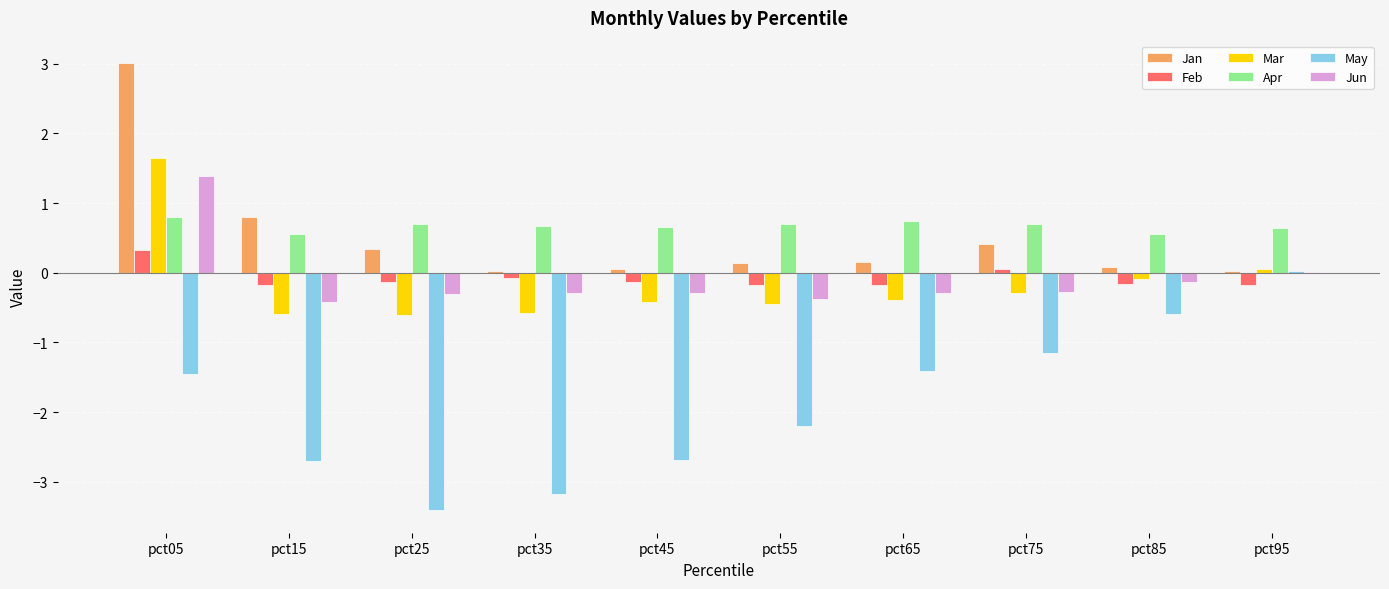

Which series has the largest range (max minus min)?

May